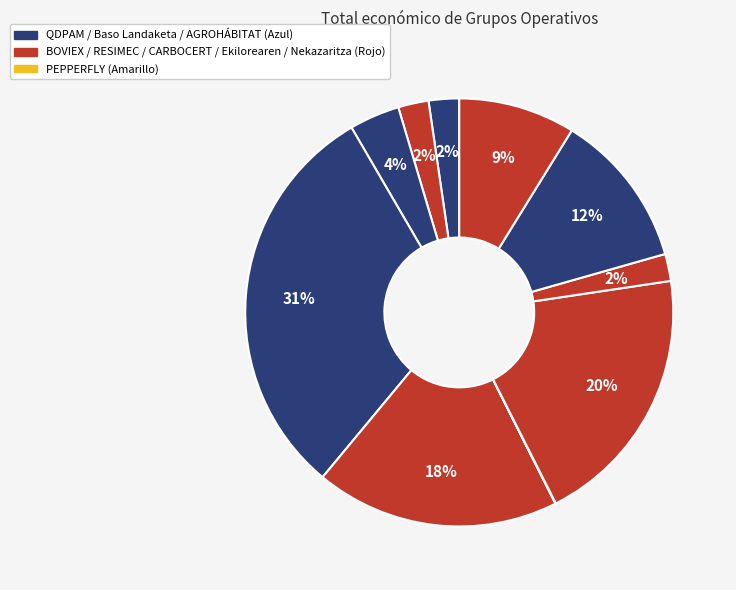

To the nearest percent, what is the difference between the largest and smallest slice percentages?

31%